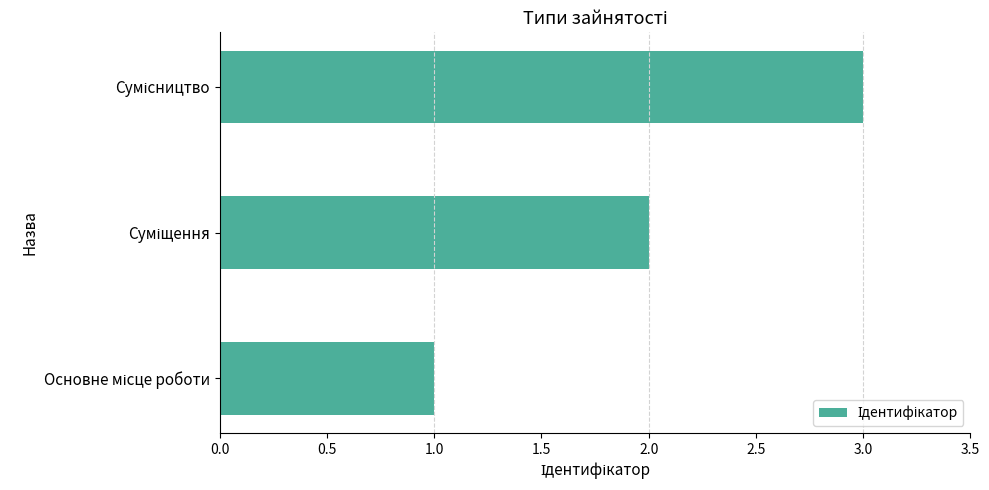

What is the greatest value displayed?

3